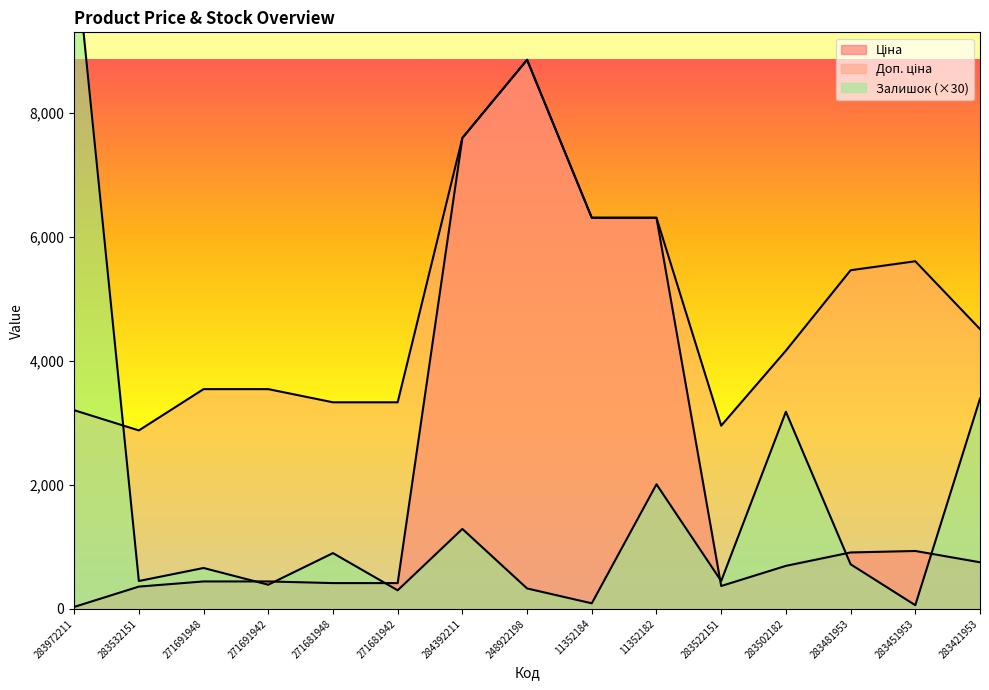

Does the chart display data point markers on the line(s)?

No